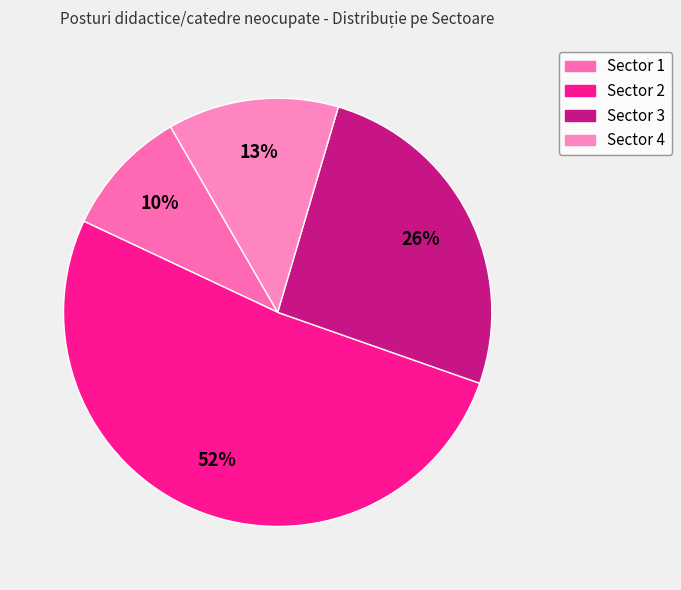

What is the ratio of the value at Sector 3 to the value at Sector 1?

2.7